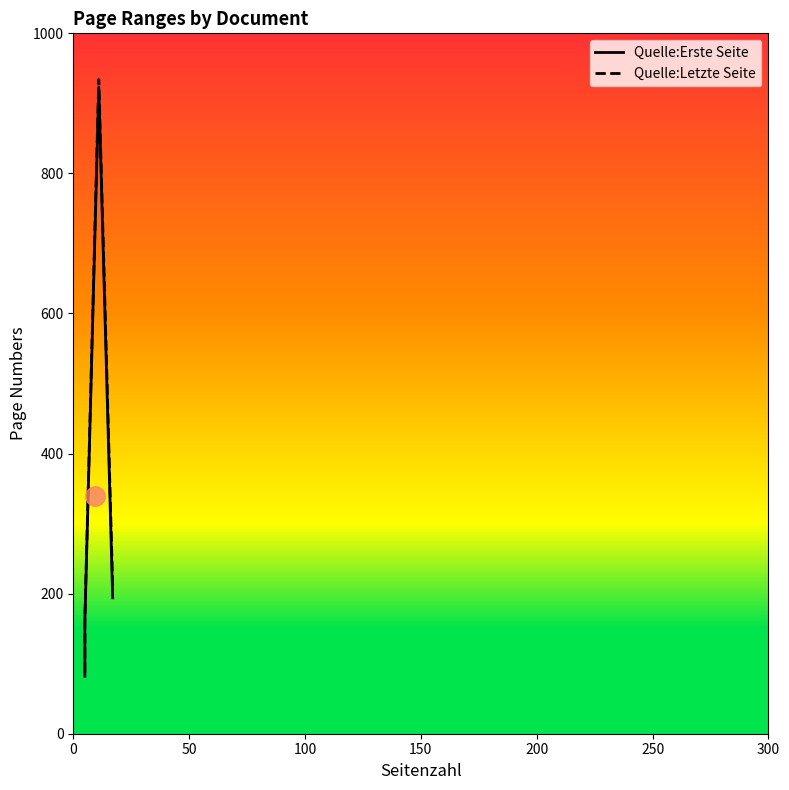

Between 100 and 150, which series saw the biggest shift?

Quelle:Erste Seite